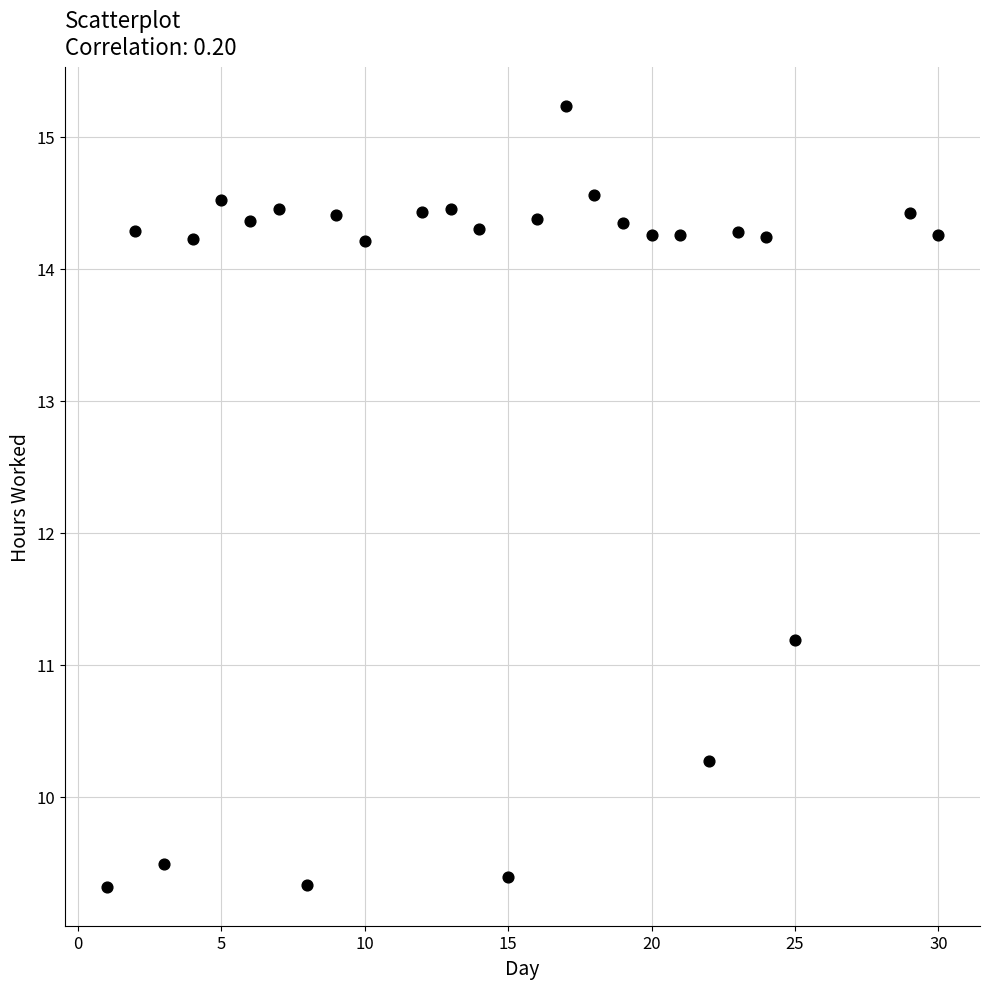

What Y value in the scatter plot is closest to 12?

11.2